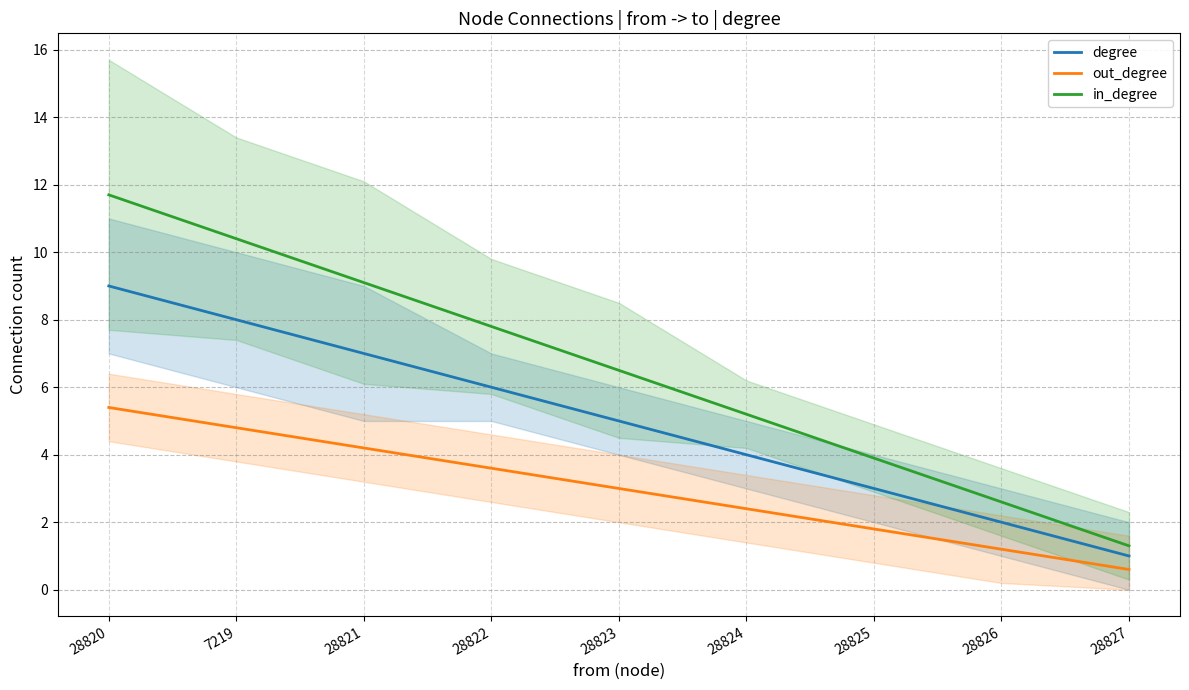

What is the total value across all series at 28820?

26.1